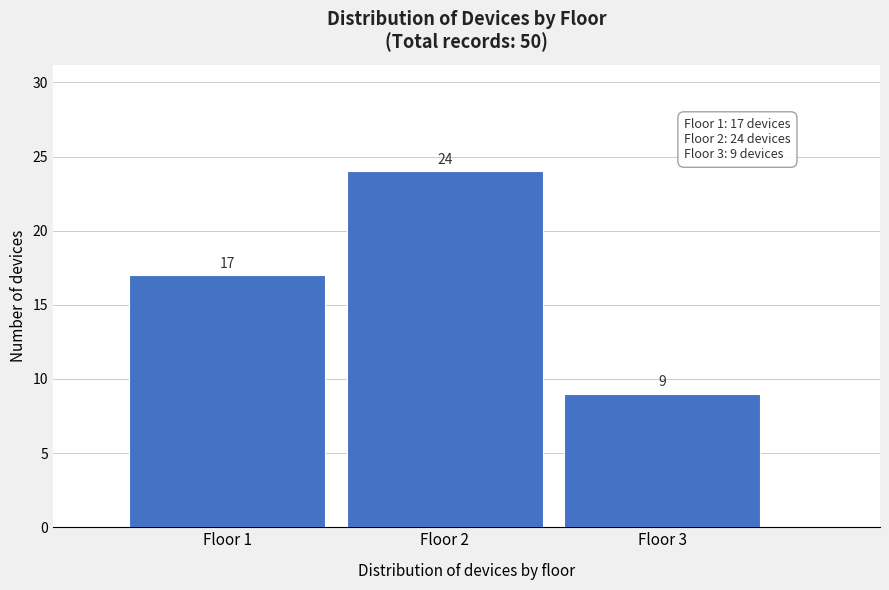

What is the height of the bar covering 0.5 to 1.5 on the x-axis?

17